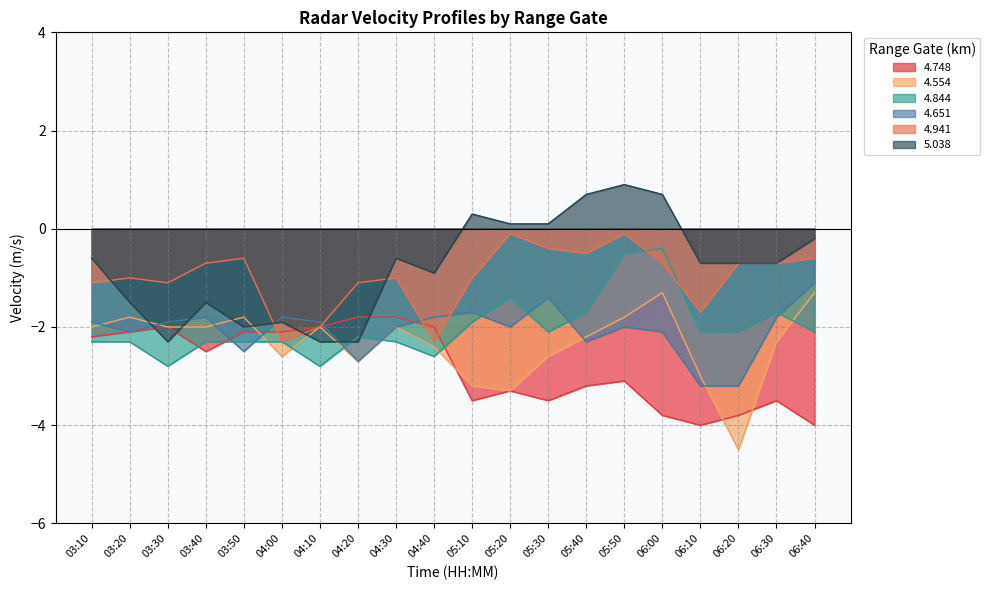

At which label is 4.748 closest to -2?

03:30